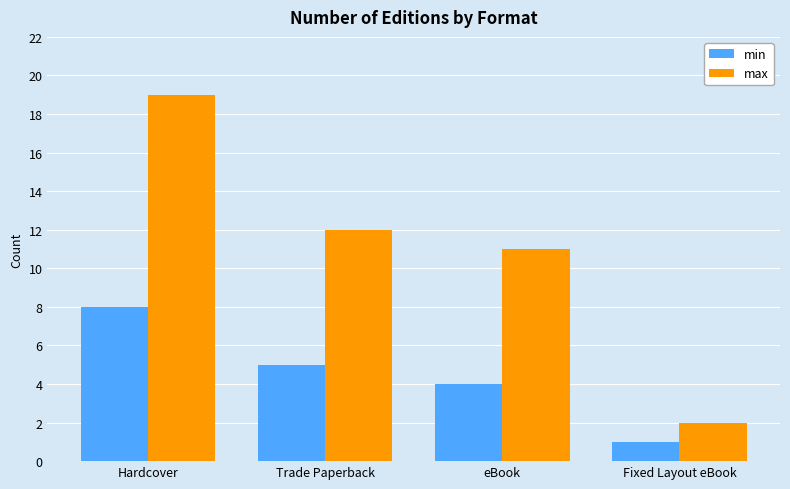

Which label corresponds to the largest value in the chart?

Hardcover